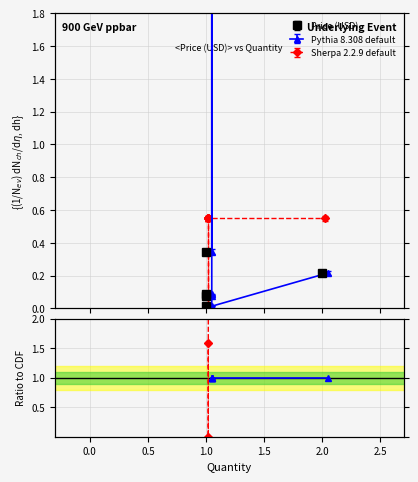

Which series has the largest total across all categories?

Price (USD)